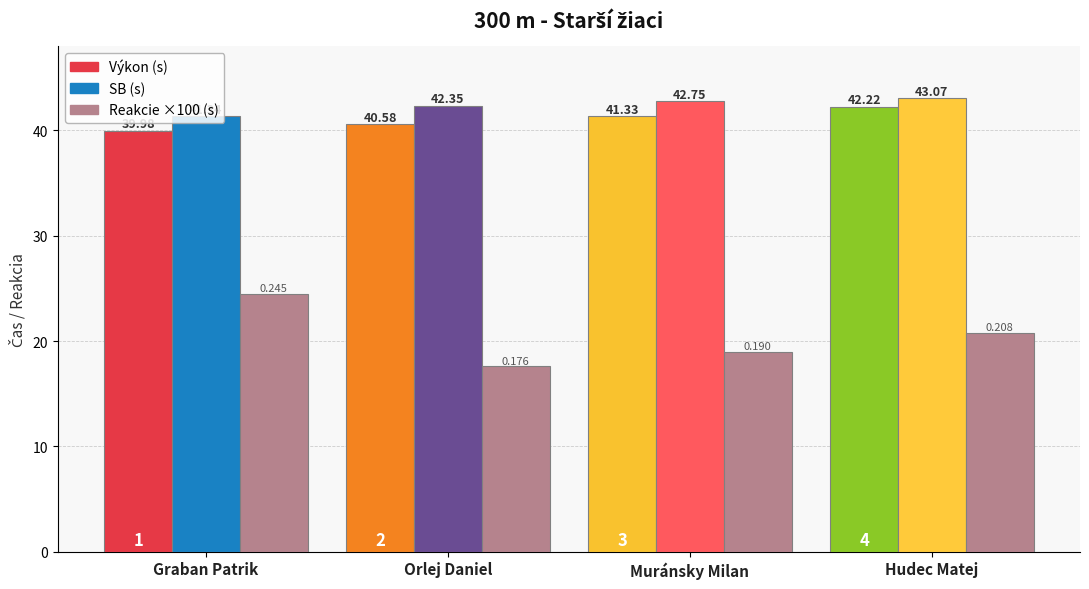

The value of SB at Muránsky Milan is 71.9. True or false?

False